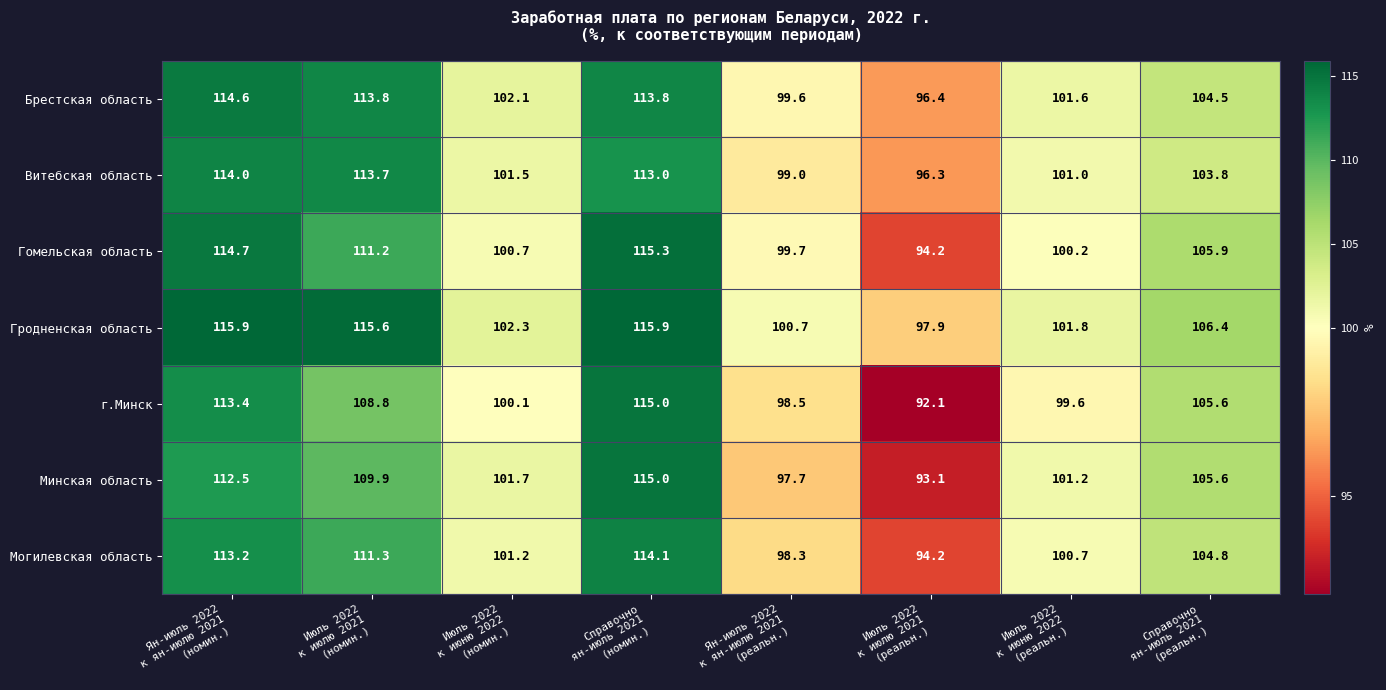

Which series has the largest range (max minus min)?

г.Минск